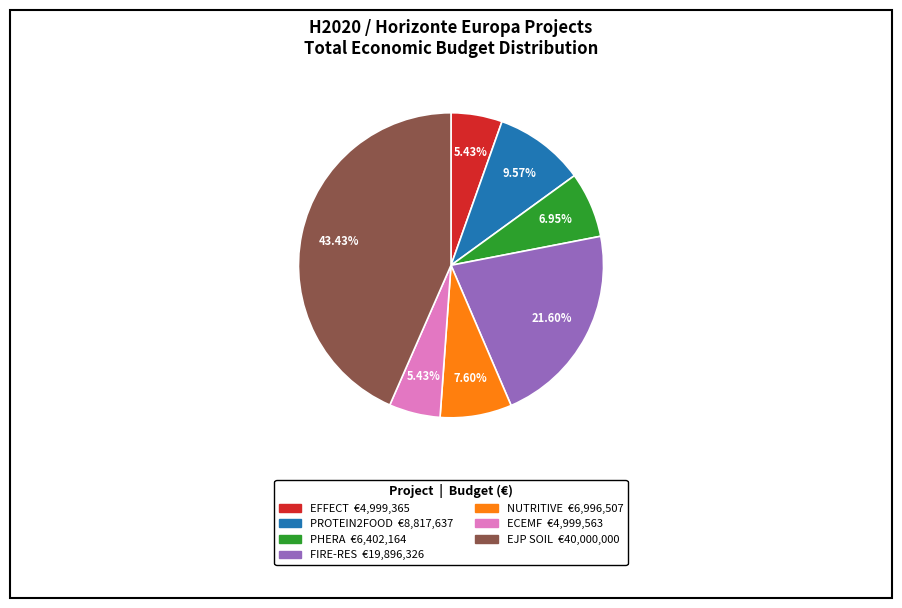

Which category has the biggest portion of the pie?

EJP SOIL